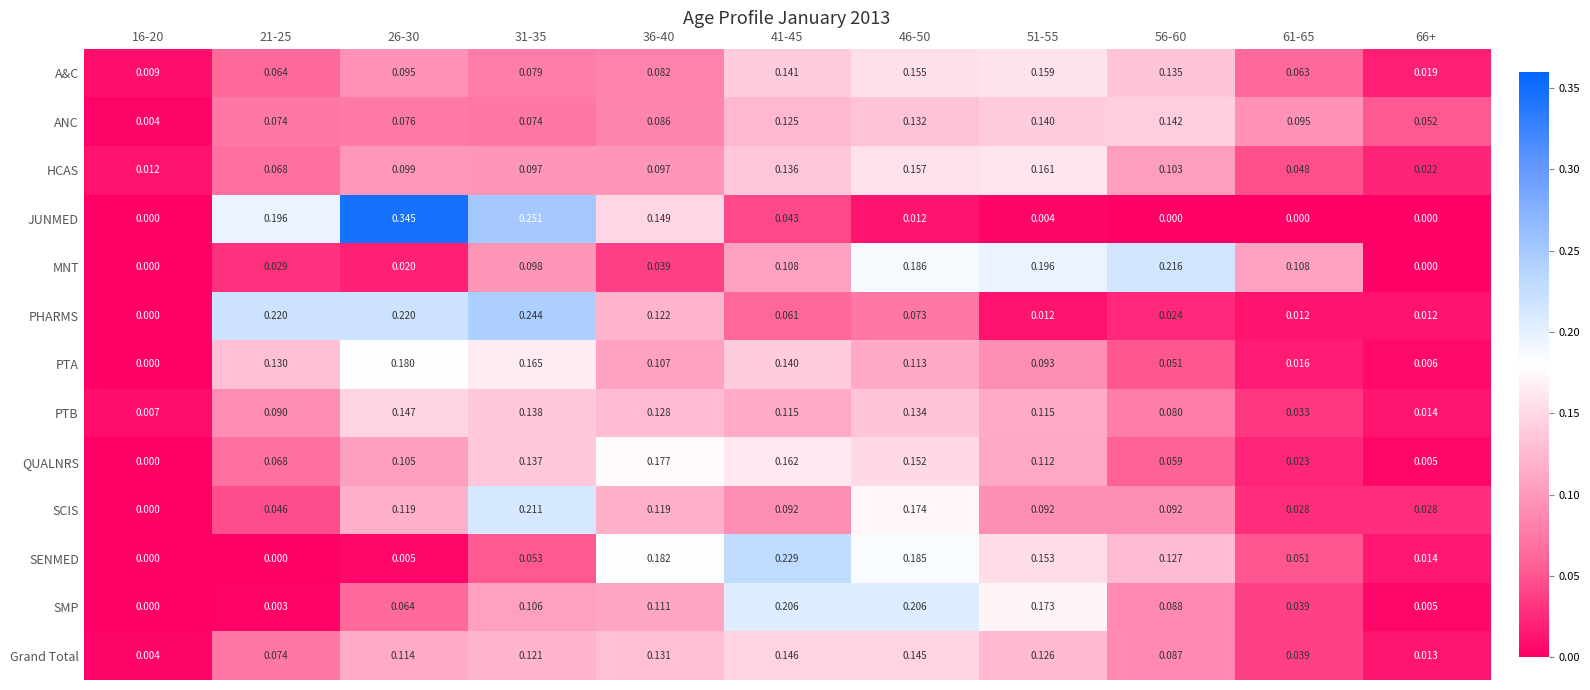

List the series in order of their peak value, lowest first.

ANC, Grand Total, PTB, A&C, HCAS, QUALNRS, PTA, SMP, SCIS, MNT, SENMED, PHARMS, JUNMED